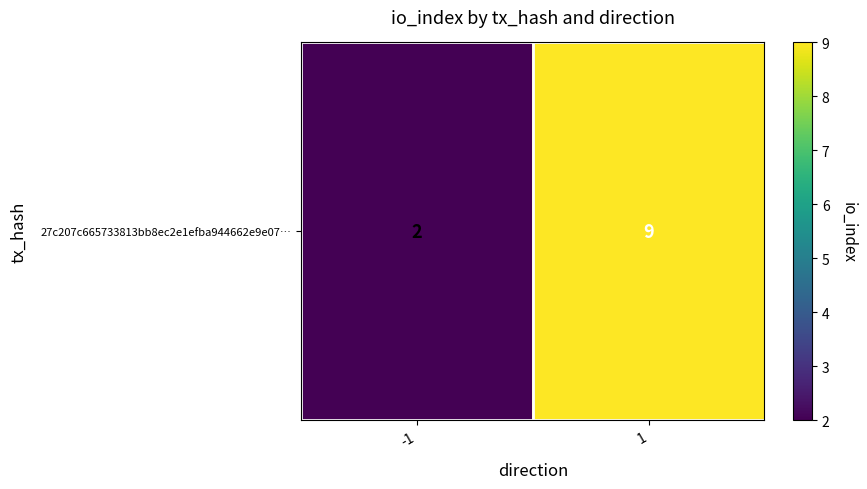

Rank the categories by value from lowest to highest.

-1, 1